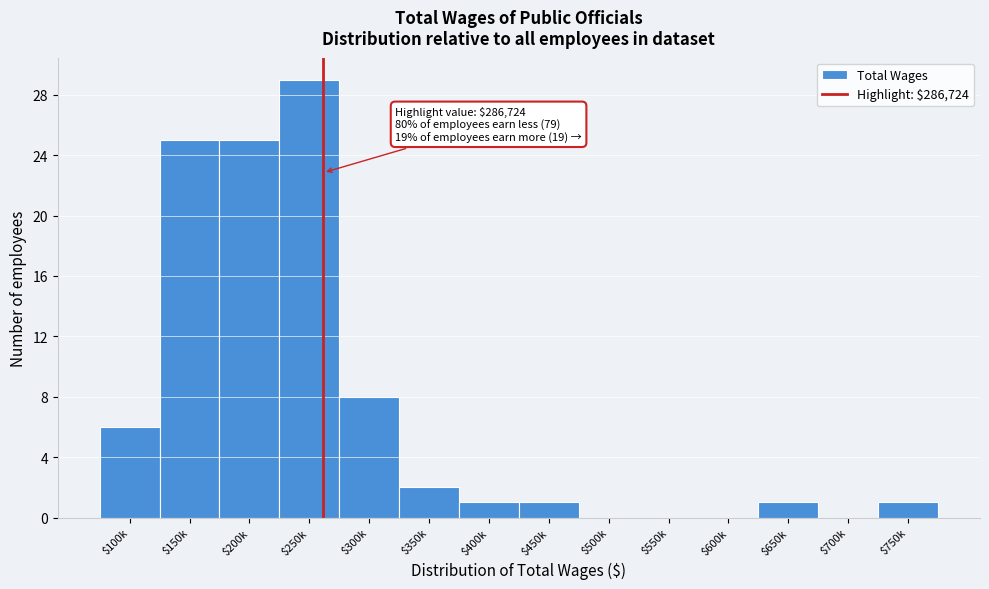

What is the sum of all values?

99